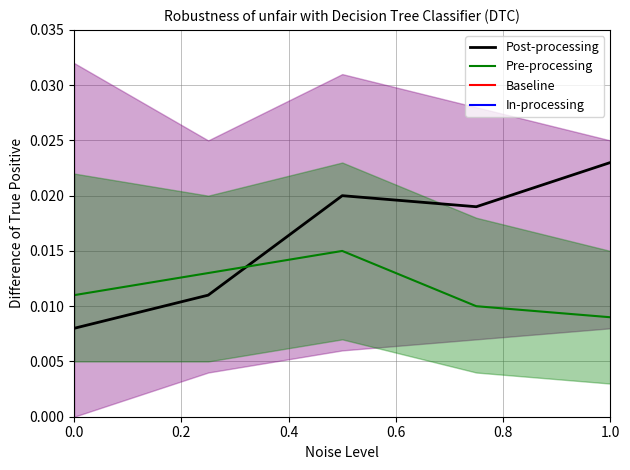

Is the value of Post-processing at 1.0 greater than the value of Pre-processing at 0.0?

Yes